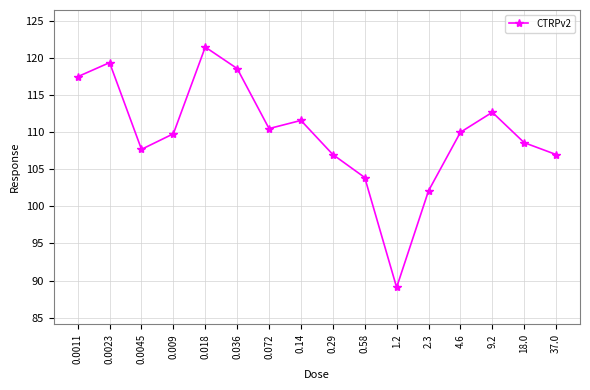

At which label does the data first exceed 110?

0.0011